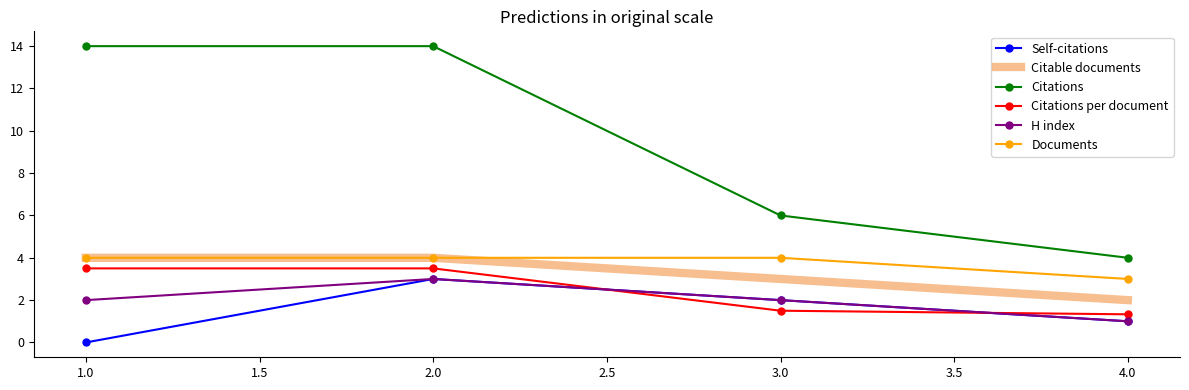

True or false: Self-citations and Citations cross at least once.

False